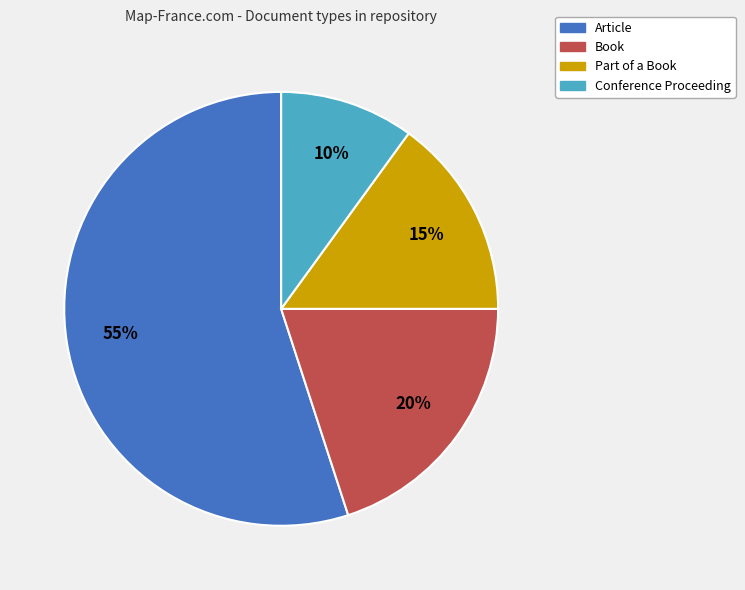

What percentage is the Conference Proceeding slice, to the nearest percent?

10%